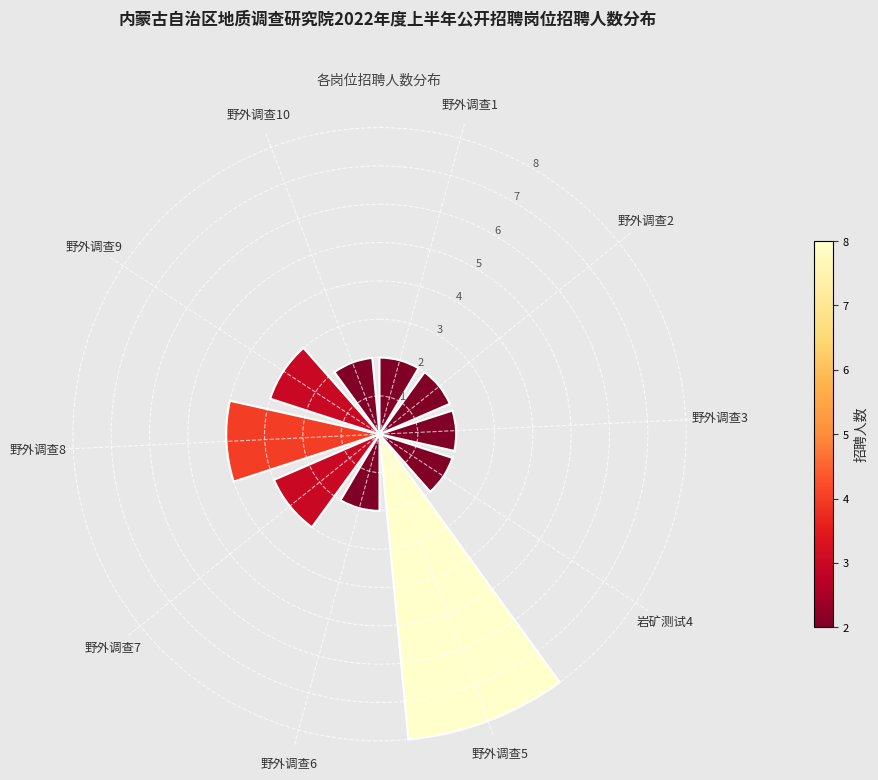

Where is the data nearest to the value 5?

野外调查8